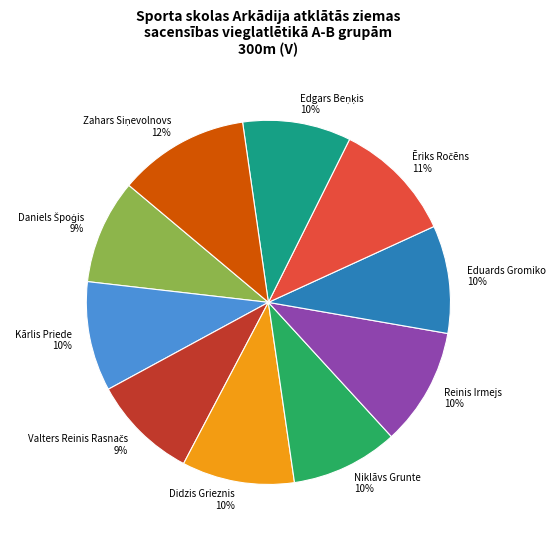

To the nearest percent, what is the average slice percentage?

10%